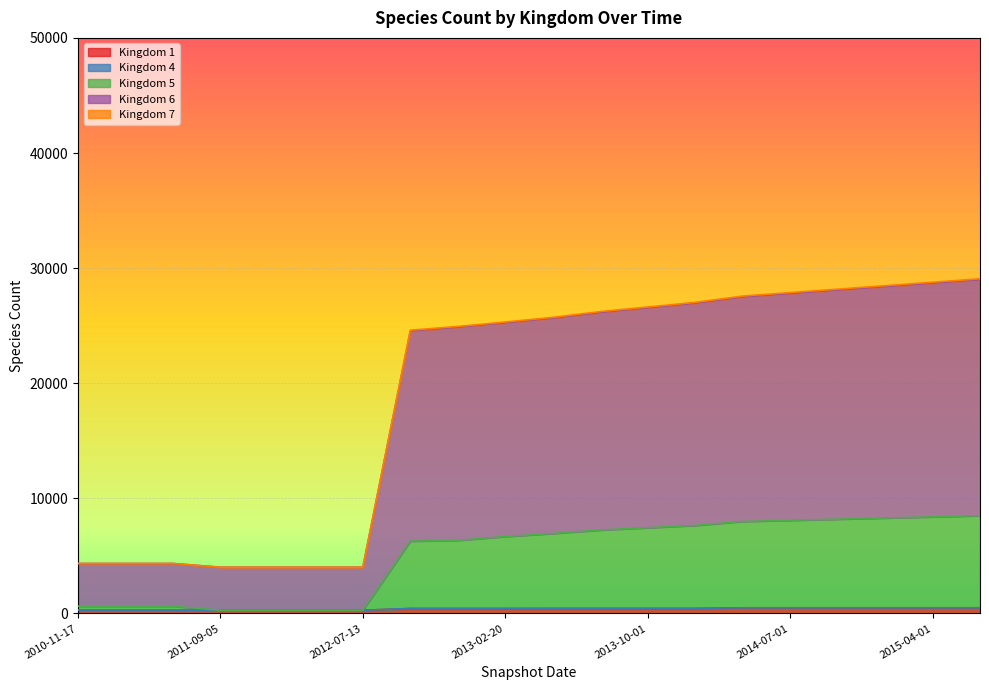

Which label corresponds to the largest value in the chart?

2015-07-01